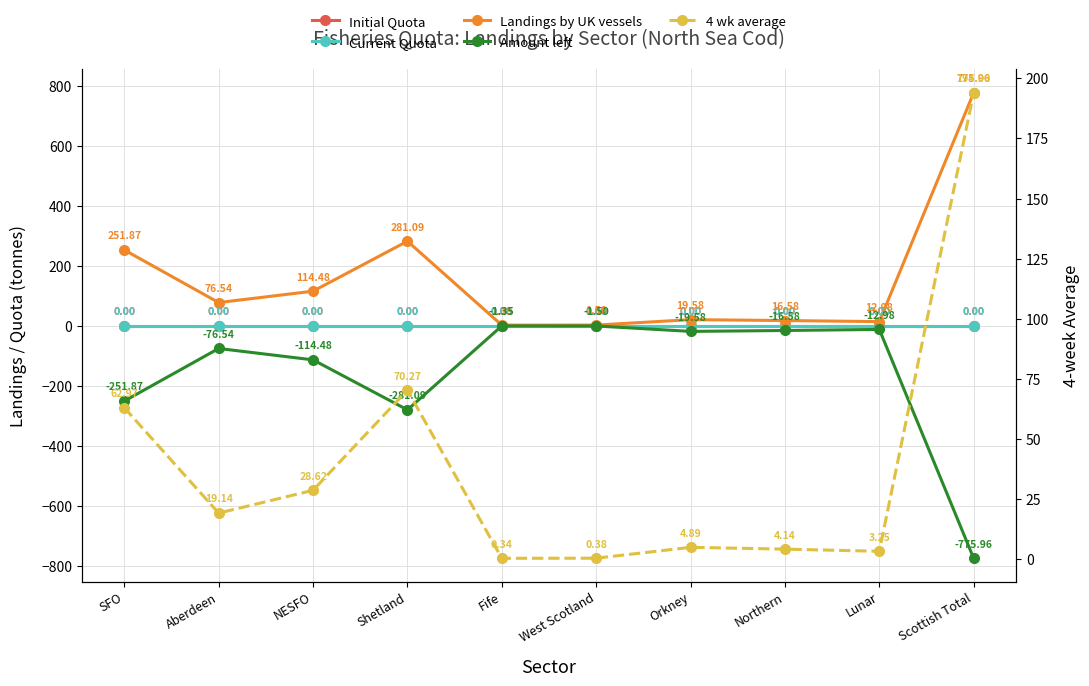

What is the spread (max minus min) of values at Shetland?

562.2